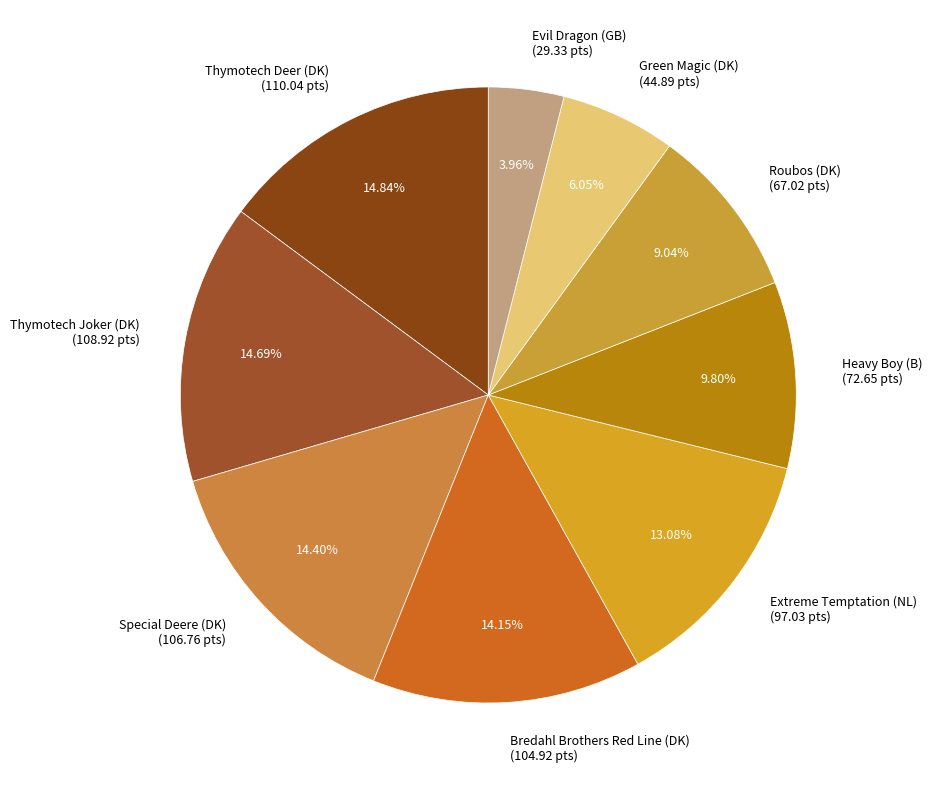

To the nearest percent, what is the combined percentage of Green Magic (DK) and Roubos (DK)?

15%